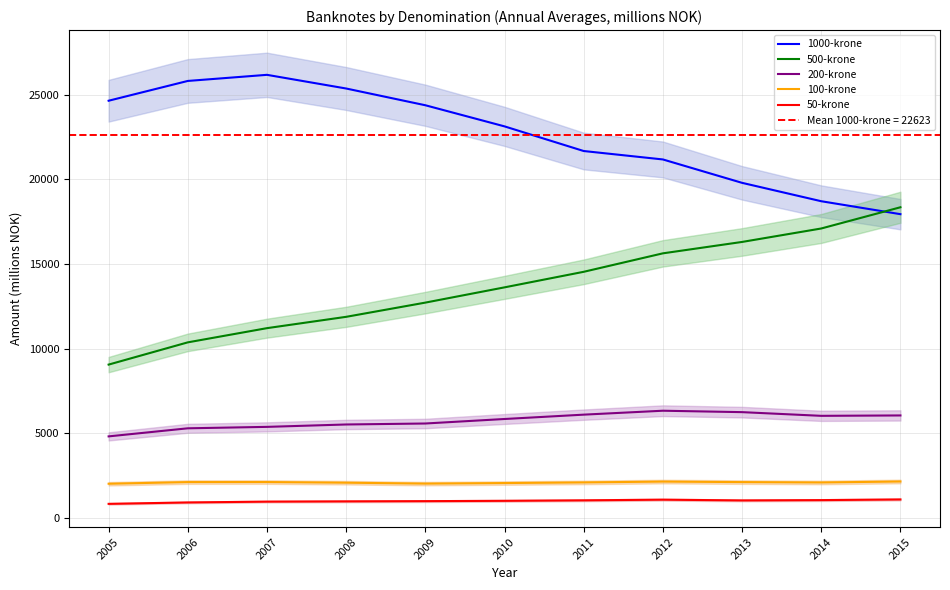

True or false: 50-krone and 500-krone intersect in this chart.

False